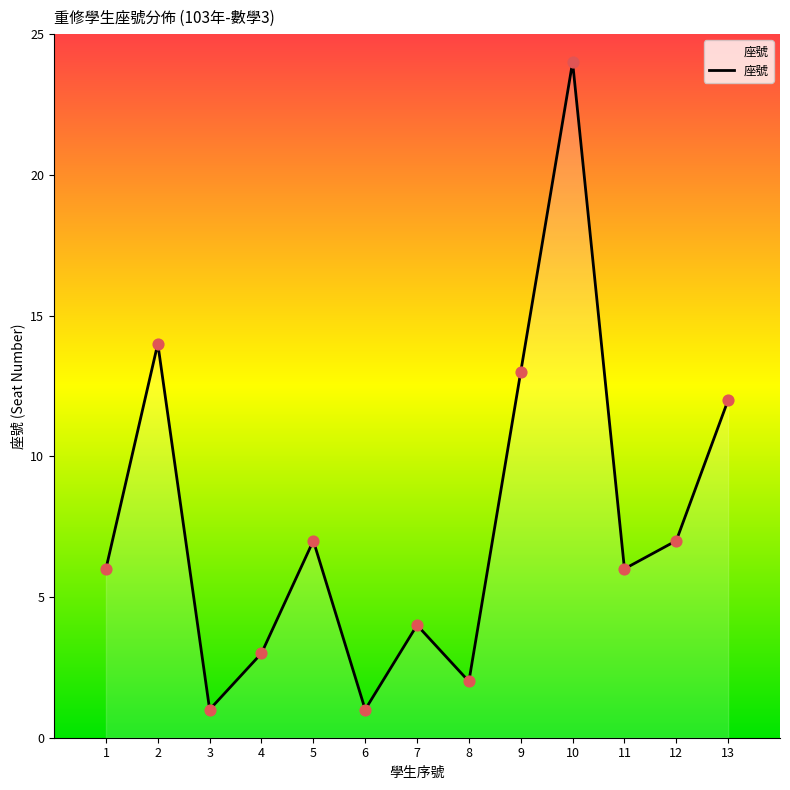

Approximately how many times larger is the value at 7 compared to 8?

2.0